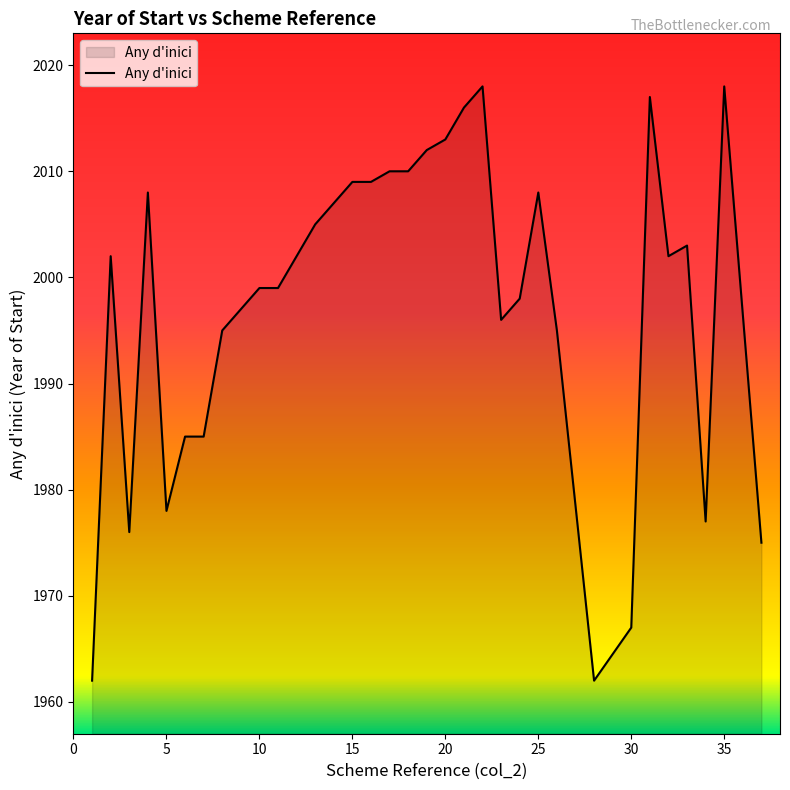

What is the smallest value displayed?

1962